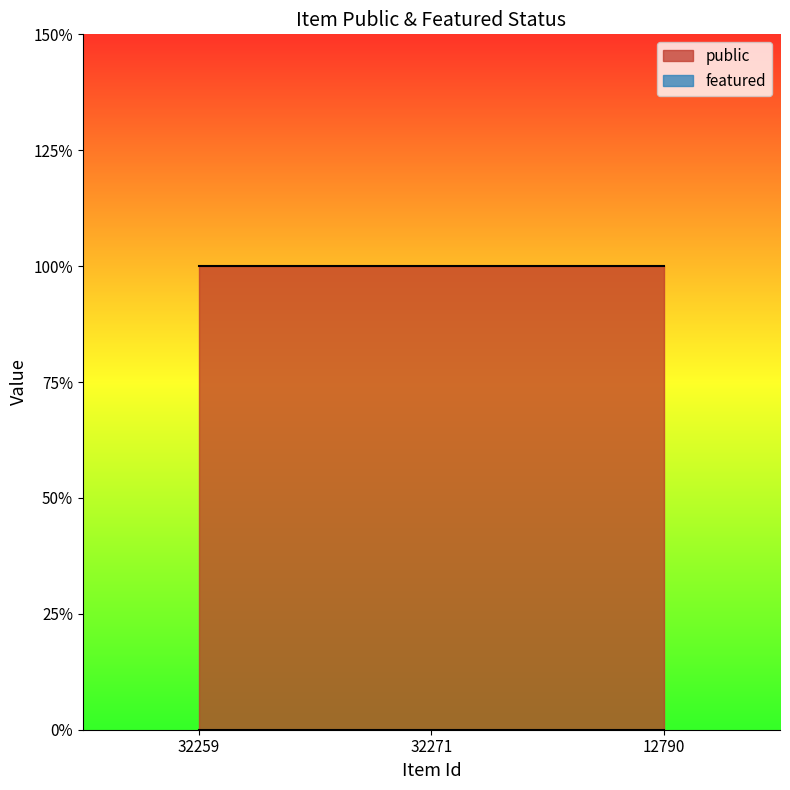

At 12790, list the series in order from largest to smallest.

public, featured